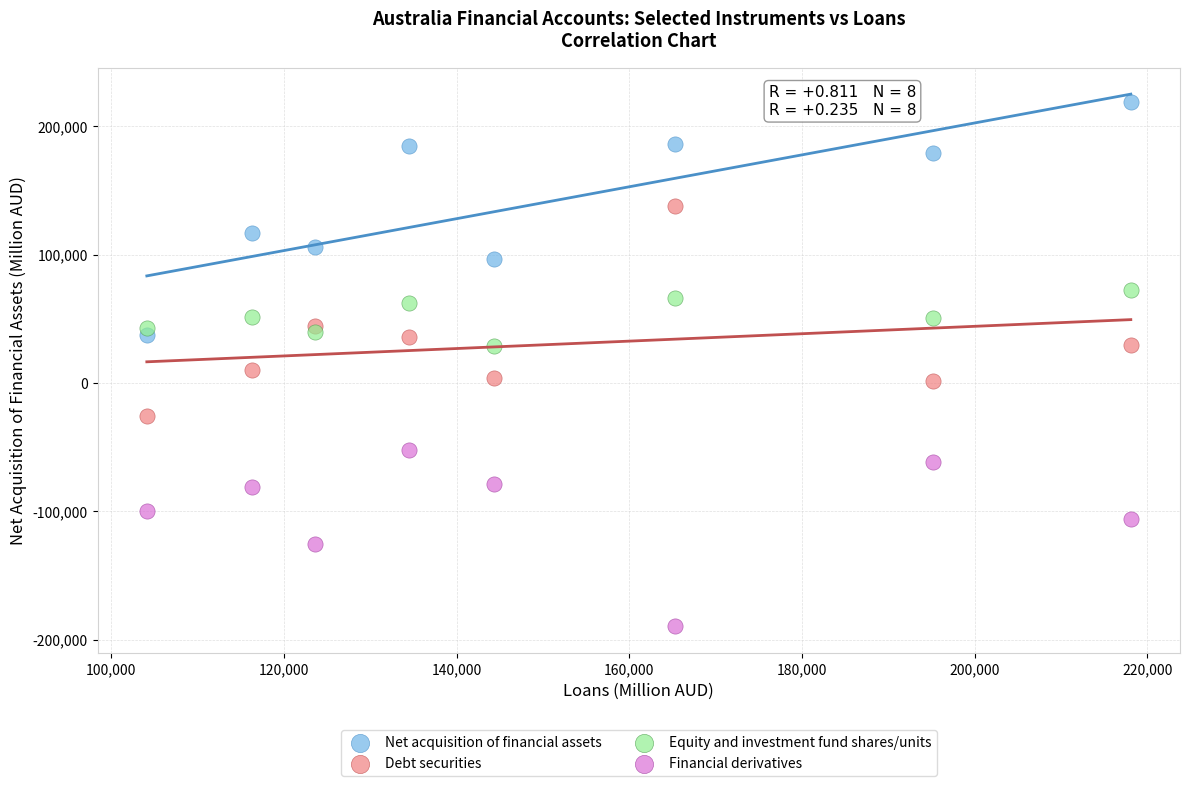

Across all data points, what is the range of Y values (max minus min)?

408466